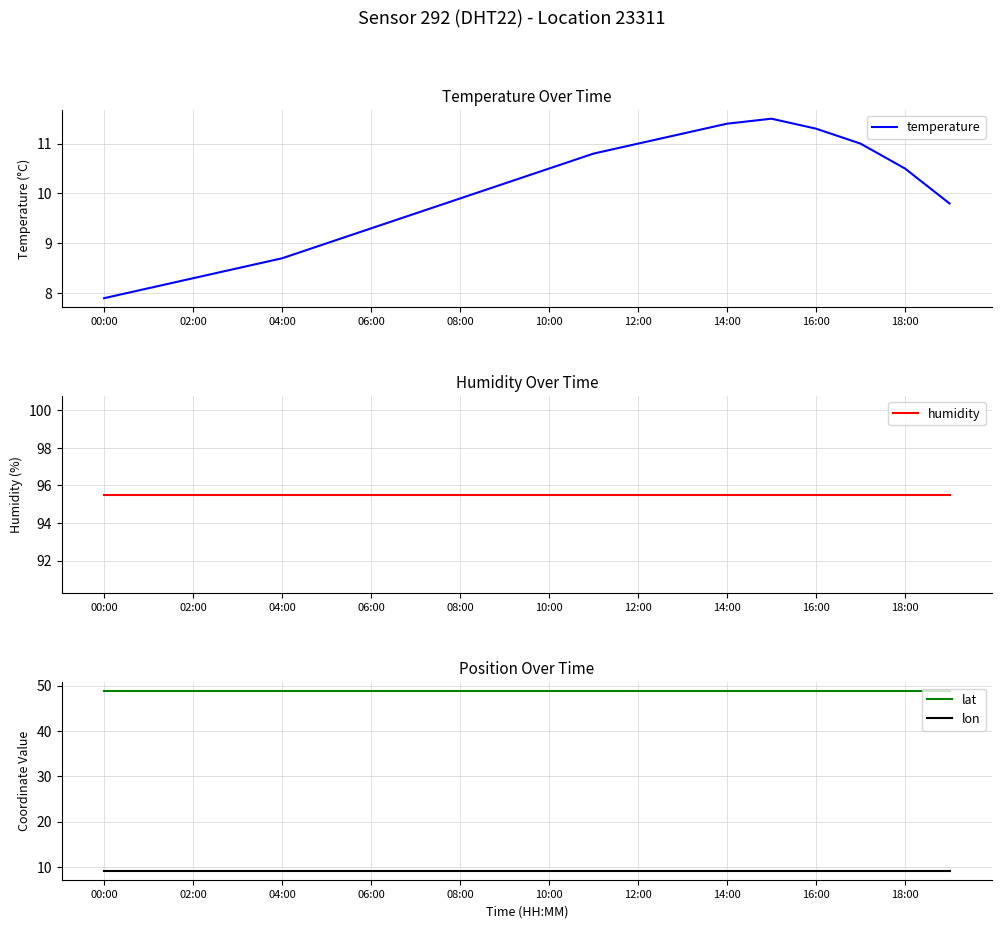

True or false: lat and temperature cross at least once.

False